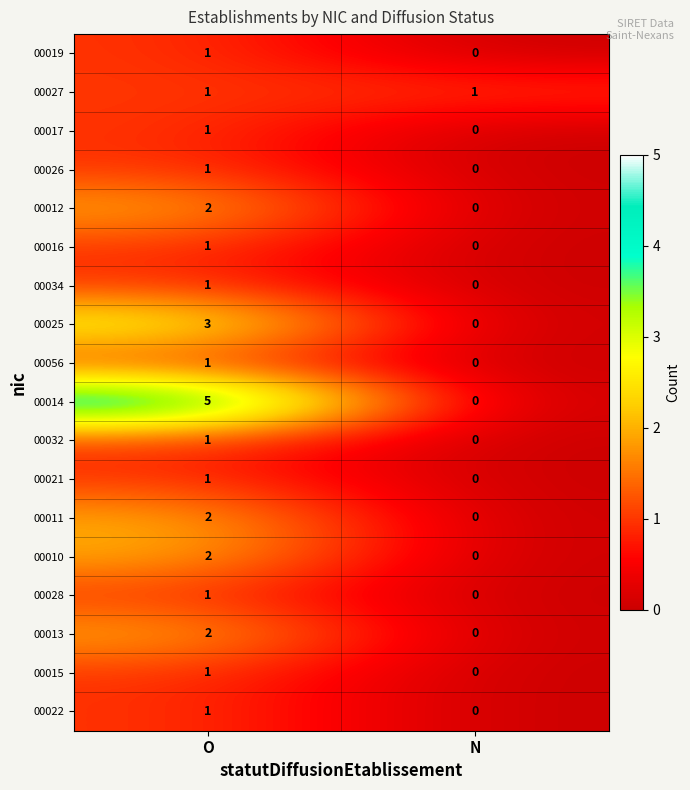

What is the spread (max minus min) of values at N?

1